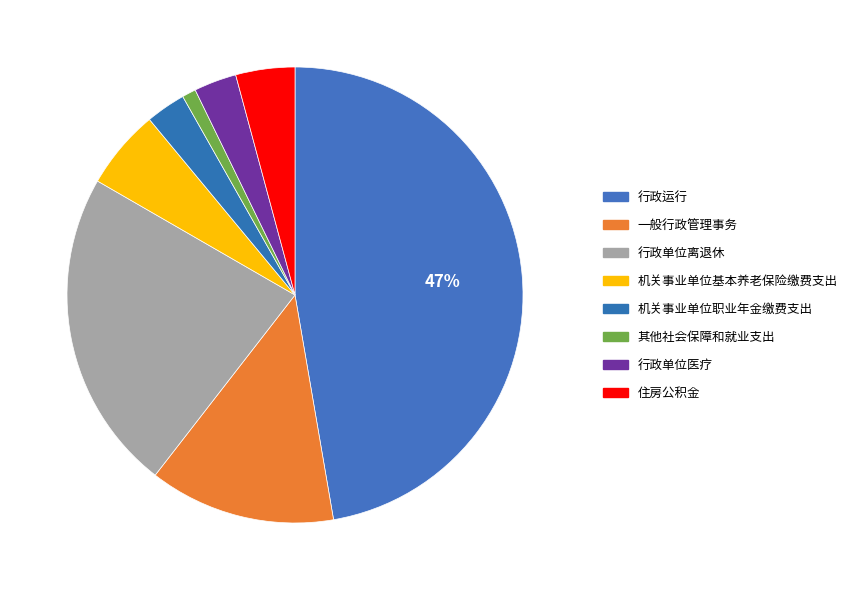

What is the change in value from 行政单位医疗 to 住房公积金?

+6.3